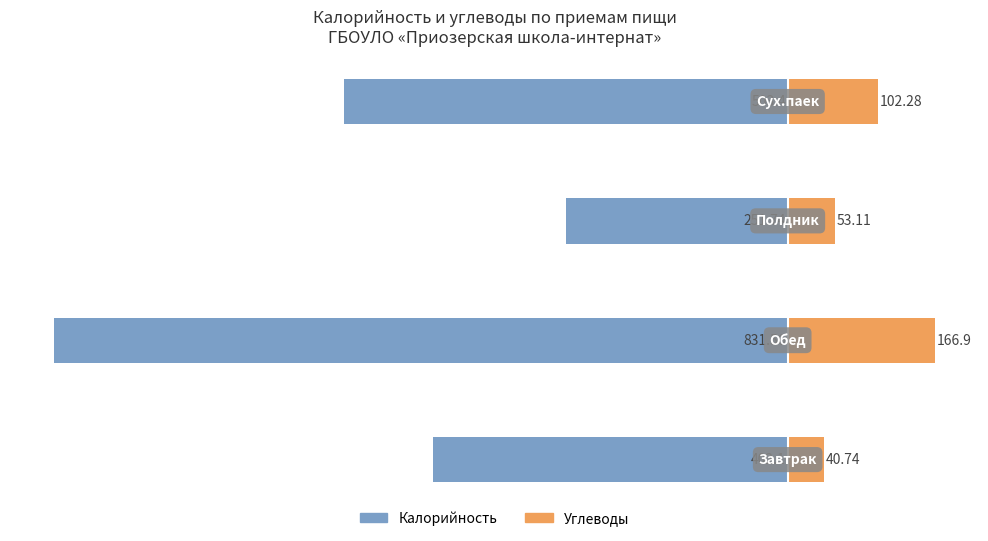

What is the sum of all Калорийность values?

-1988.8